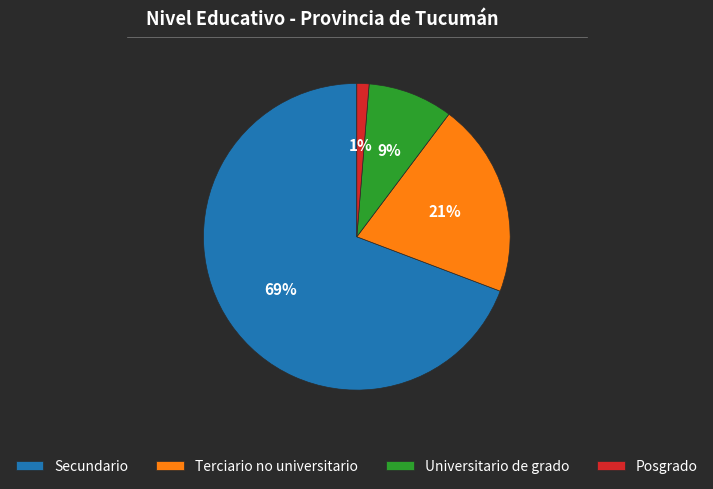

How many segments does this pie chart have?

4